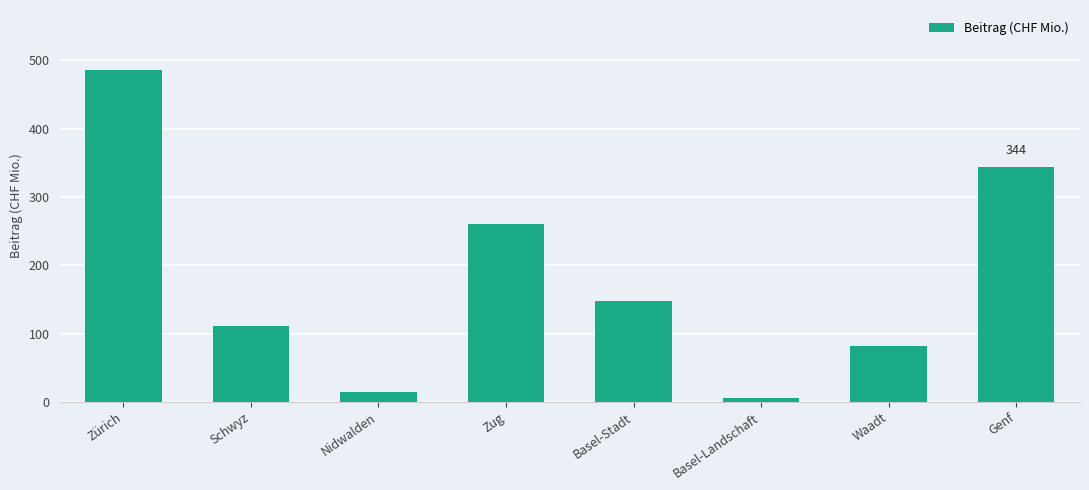

Are the bars grouped side by side (vs. stacked)?

No